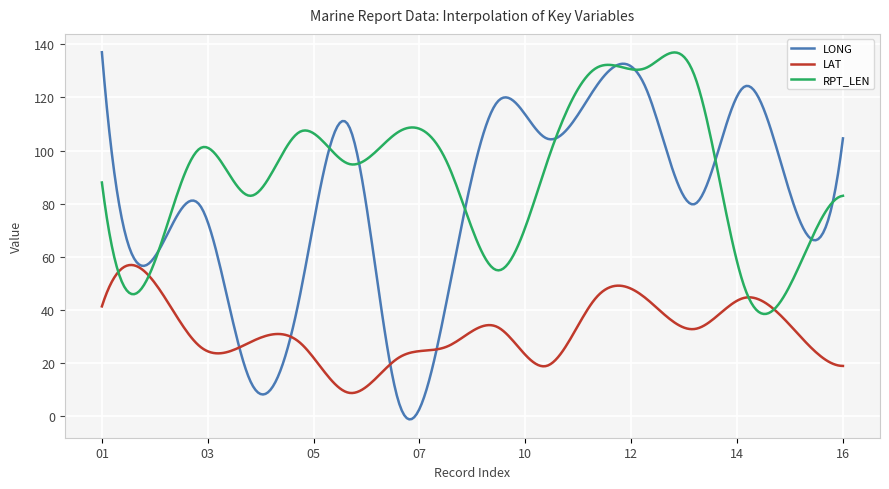

Rank the series by their average value, from highest to lowest.

RPT_LEN, LONG, LAT